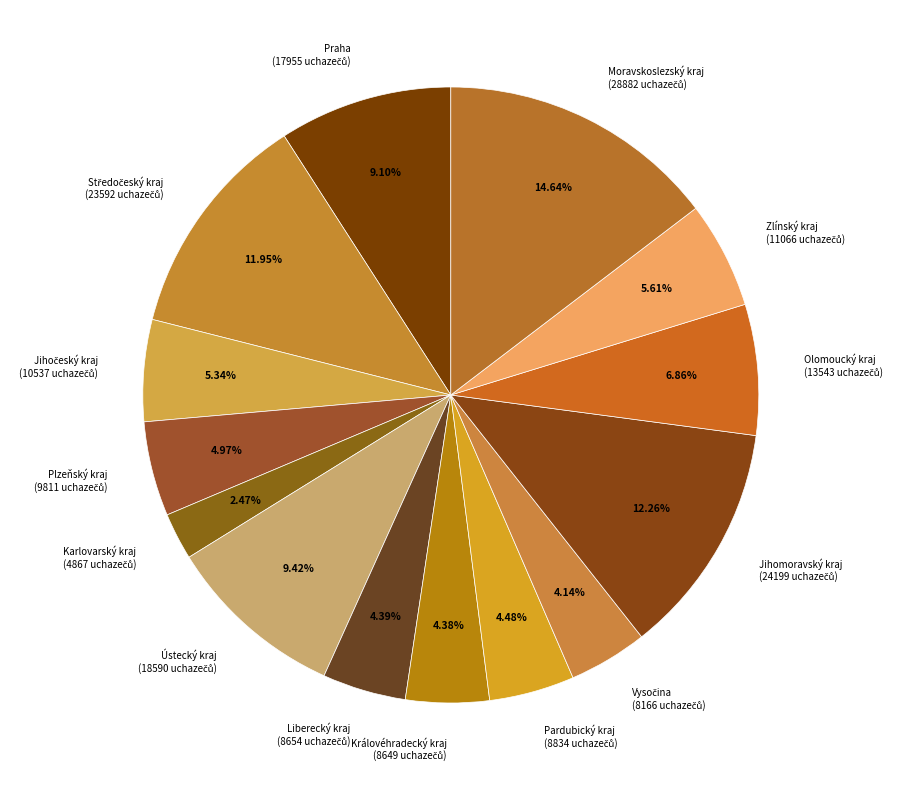

Which slice is the largest?

Moravskoslezský kraj